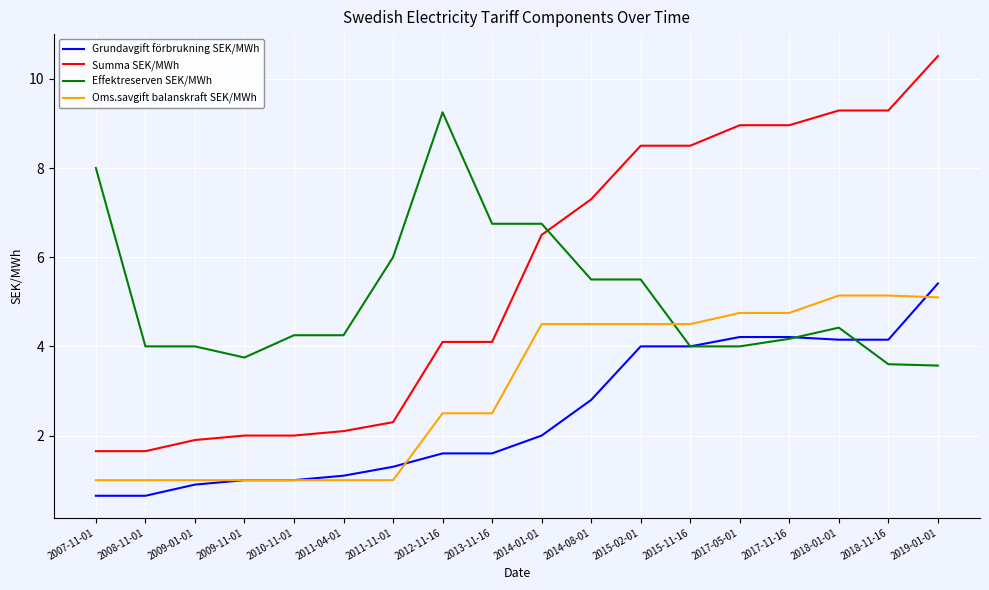

What position from the right is 2013-11-16?

10